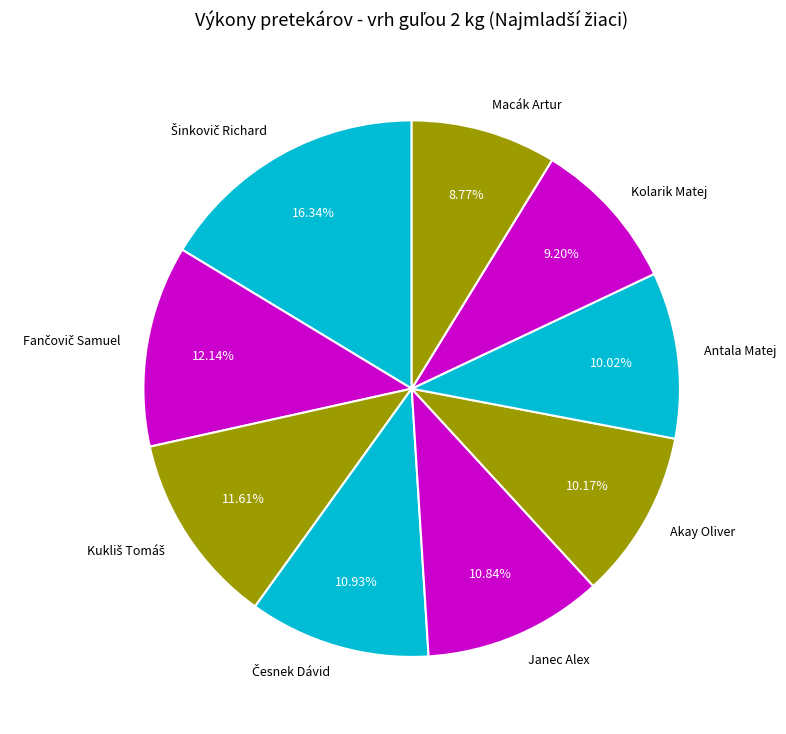

Combined, do Macák Artur and Janec Alex account for over 50%?

No